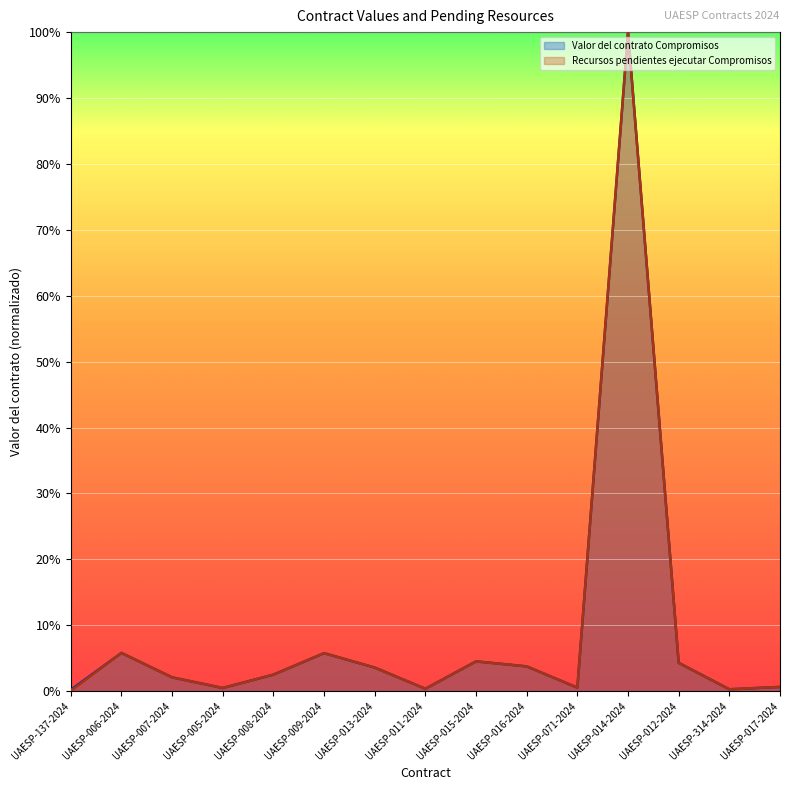

What position from the left is UAESP-008-2024?

5